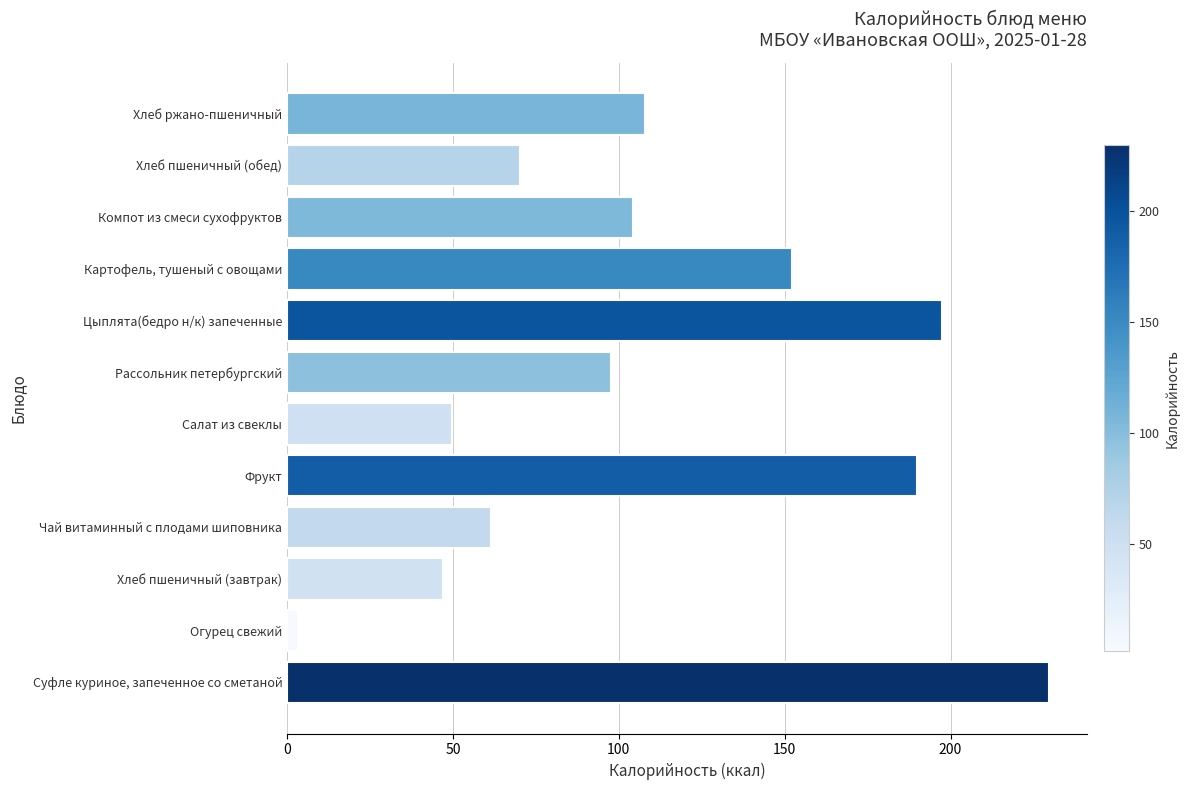

Count the number of categories in the chart.

12